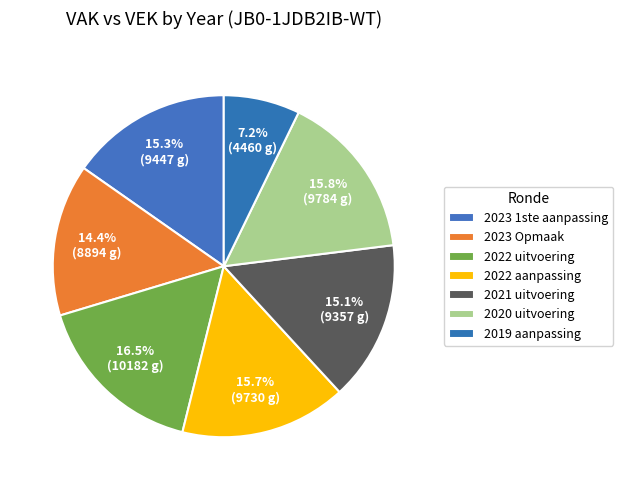

To the nearest percent, what is the combined percentage of 2022 aanpassing and 2019 aanpassing?

23%